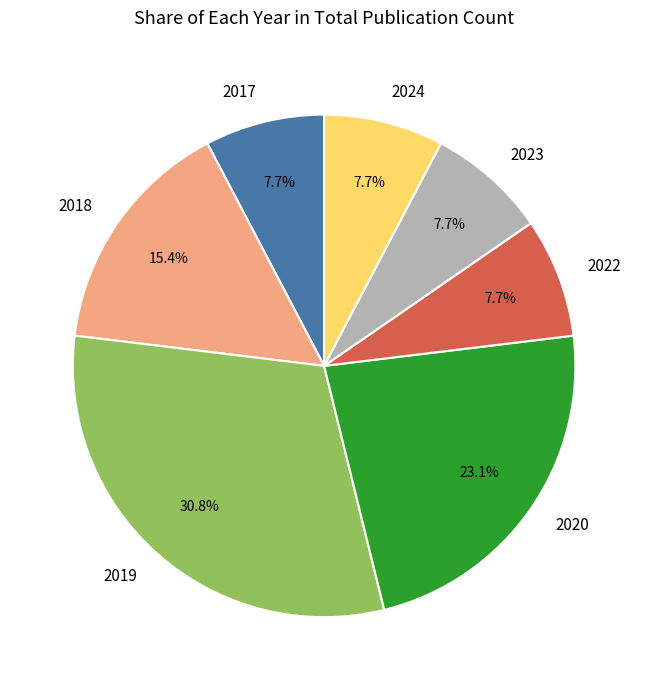

Does any single category account for the majority?

No